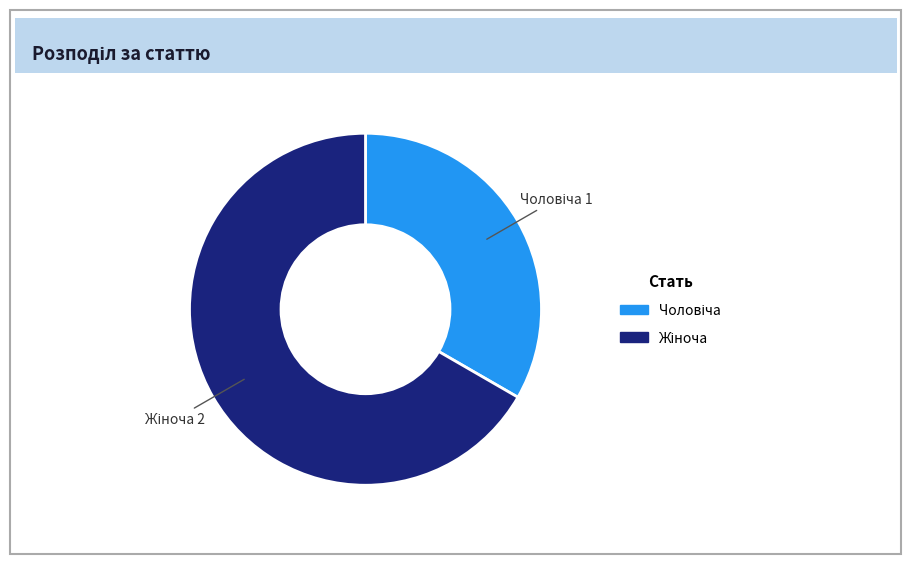

Is there a majority slice in this chart?

Yes